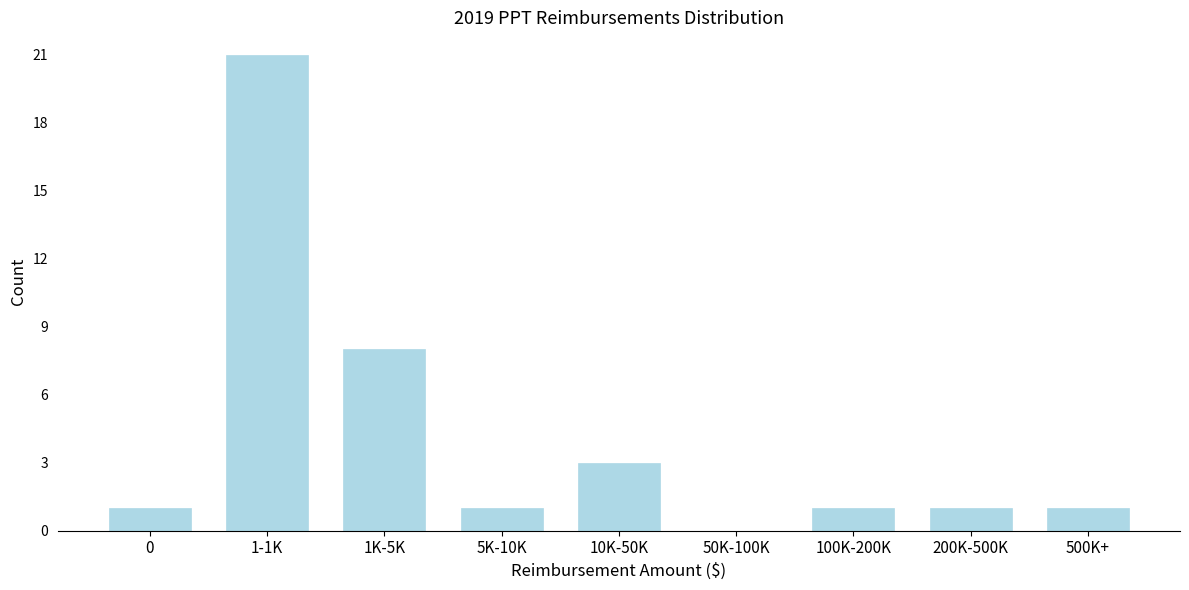

Reading left to right, what are all the values shown in this chart?

0=1	1-1K=21	1K-5K=8	5K-10K=1	10K-50K=3	50K-100K=0	100K-200K=1	200K-500K=1	500K+=1